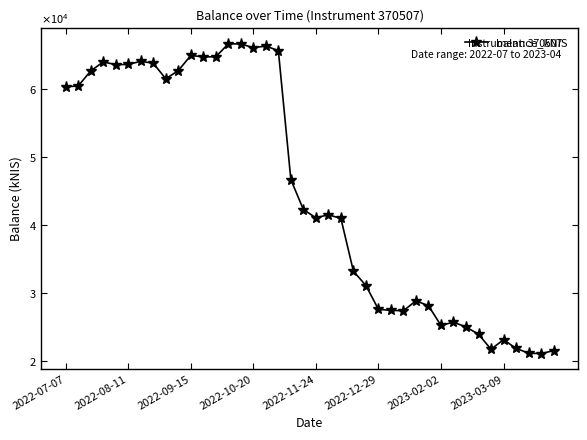

What is the greatest value displayed?

66606.6